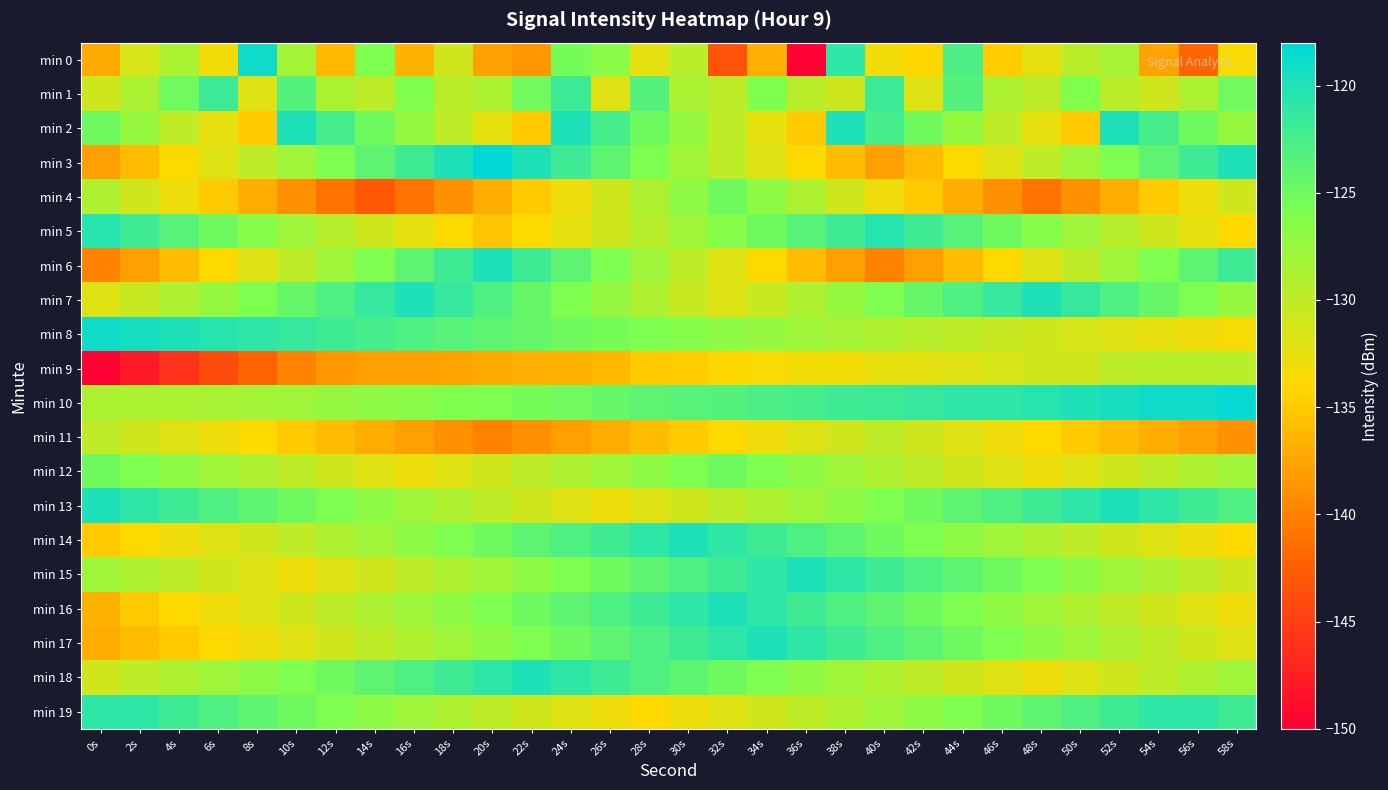

Count the number of data series in this chart.

20